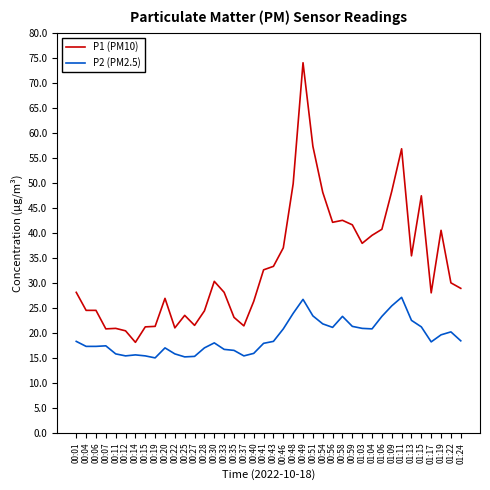

What is the average value of the P2 (PM2.5) series?

19.2